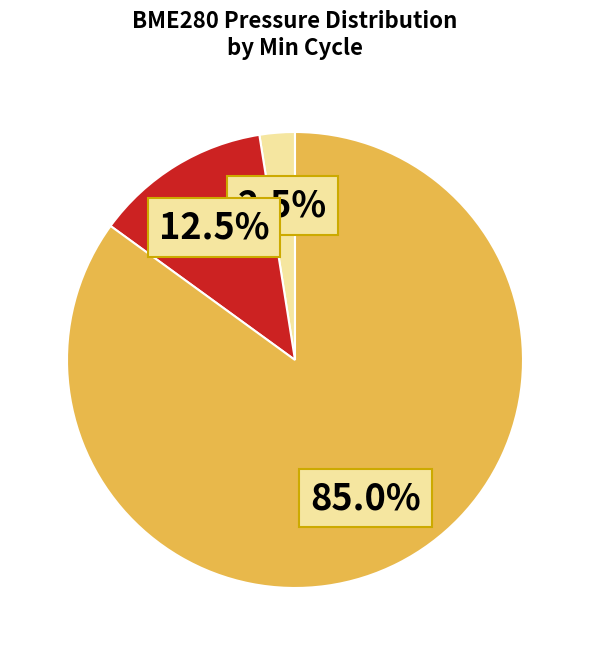

To the nearest percent, what is the average slice percentage?

33%